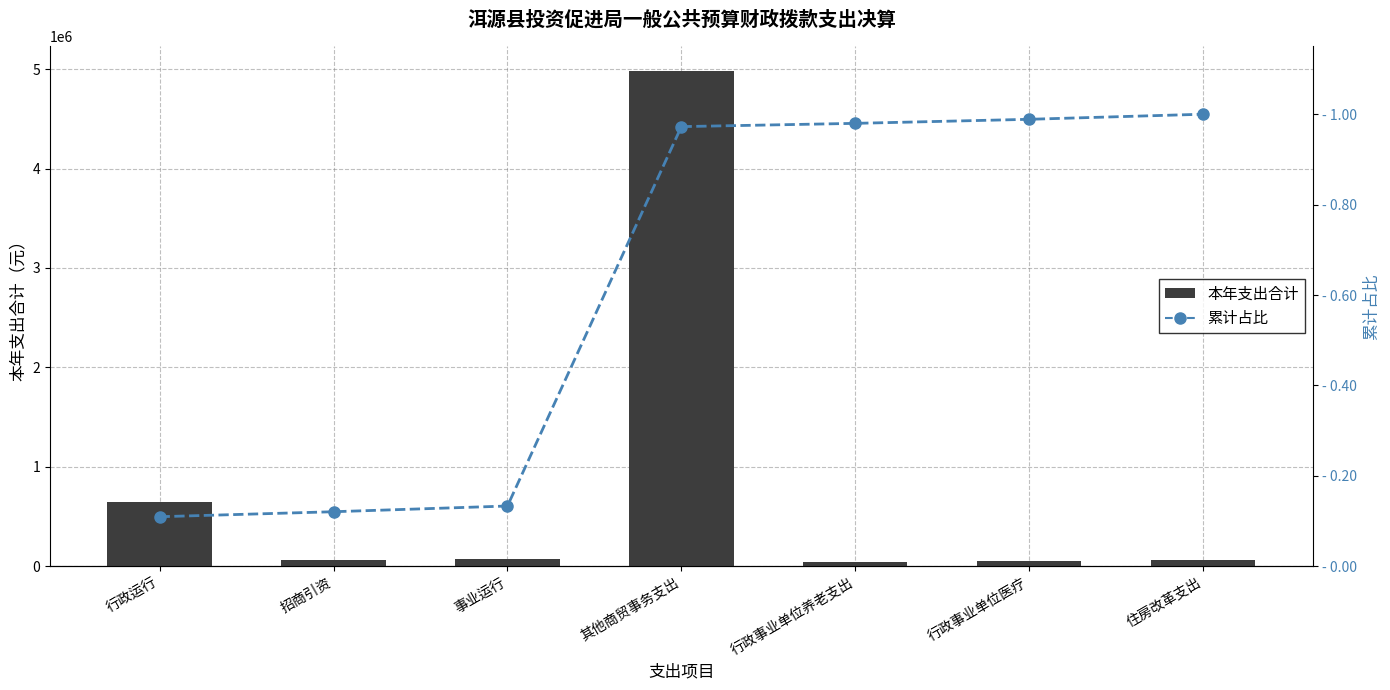

Reading right to left, extract all data points from this chart.

本年支出合计: 住房改革支出=66768.0	行政事业单位医疗=53243.0	行政事业单位养老支出=42746.8	其他商贸事务支出=4979442.1	事业运行=75033.7	招商引资=65500.4	行政运行=649679.8
累计占比: 住房改革支出=1.0	行政事业单位医疗=1.0	行政事业单位养老支出=1.0	其他商贸事务支出=1.0	事业运行=0.1	招商引资=0.1	行政运行=0.1